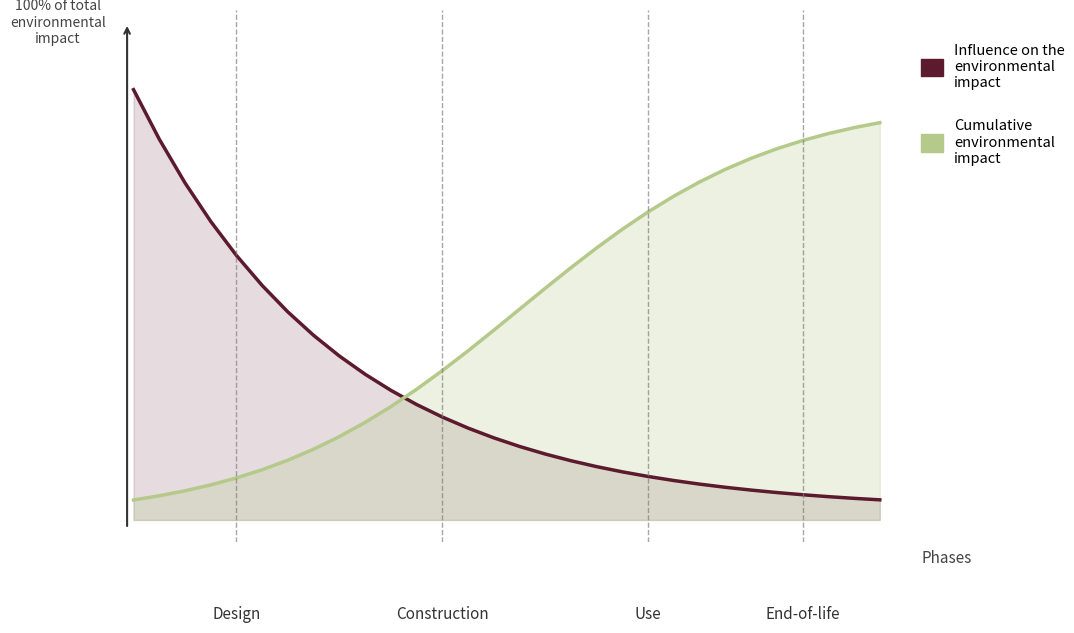

Reading left to right, what are all the values shown in this chart?

Influence on the
environmental impact: 1.0	0.9	0.8	0.7	0.6	0.5	0.5	0.4	0.4	0.3	0.3	0.3	0.2	0.2	0.2	0.2	0.1	0.1	0.1	0.1	0.1	0.1	0.1	0.1	0.1	0.1	0.1	0.1	0.0	0.0
Cumulative
environmental impact: 0.0	0.1	0.1	0.1	0.1	0.1	0.1	0.2	0.2	0.2	0.3	0.3	0.3	0.4	0.4	0.5	0.5	0.6	0.6	0.7	0.7	0.7	0.8	0.8	0.8	0.8	0.9	0.9	0.9	0.9